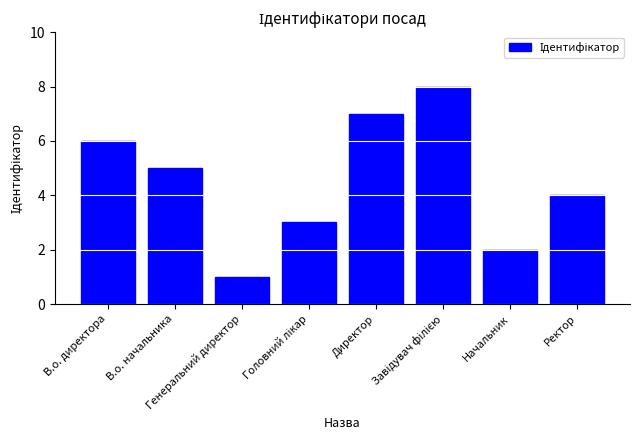

What is the greatest value displayed?

8